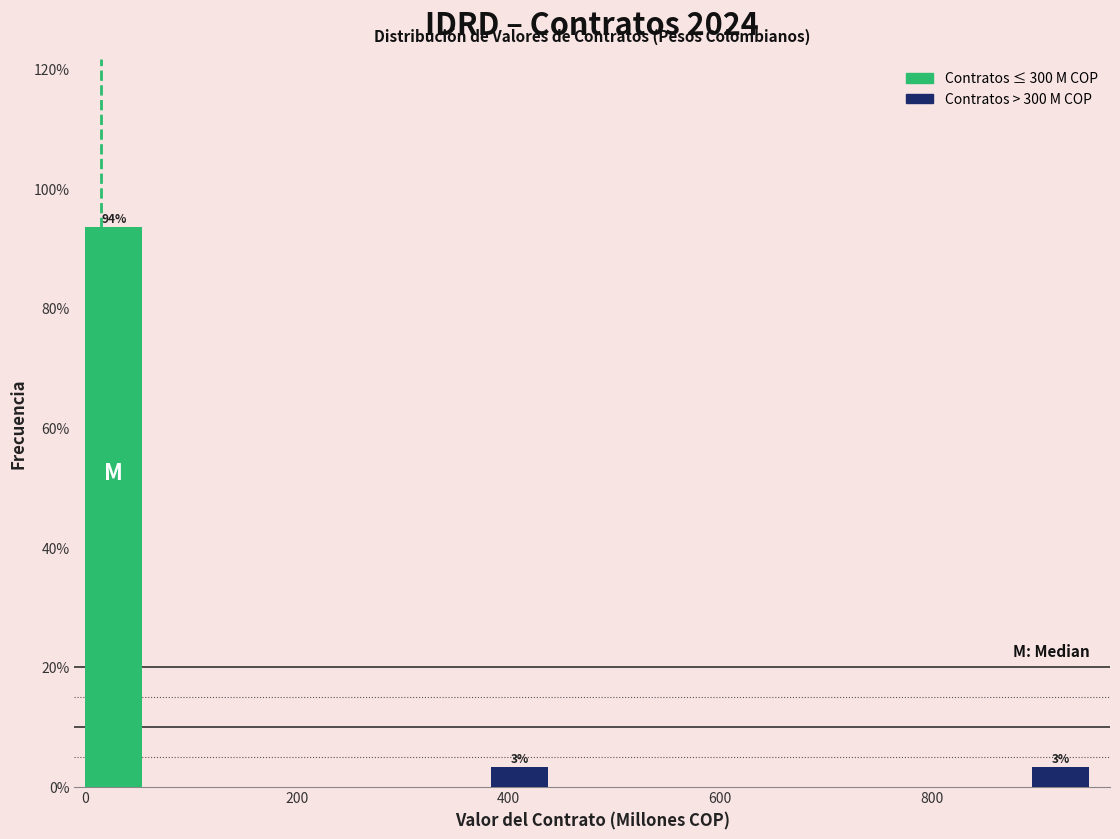

Around what value on the x-axis is the tallest bar? Give the approximate position of its centre, as read against the axis.

20